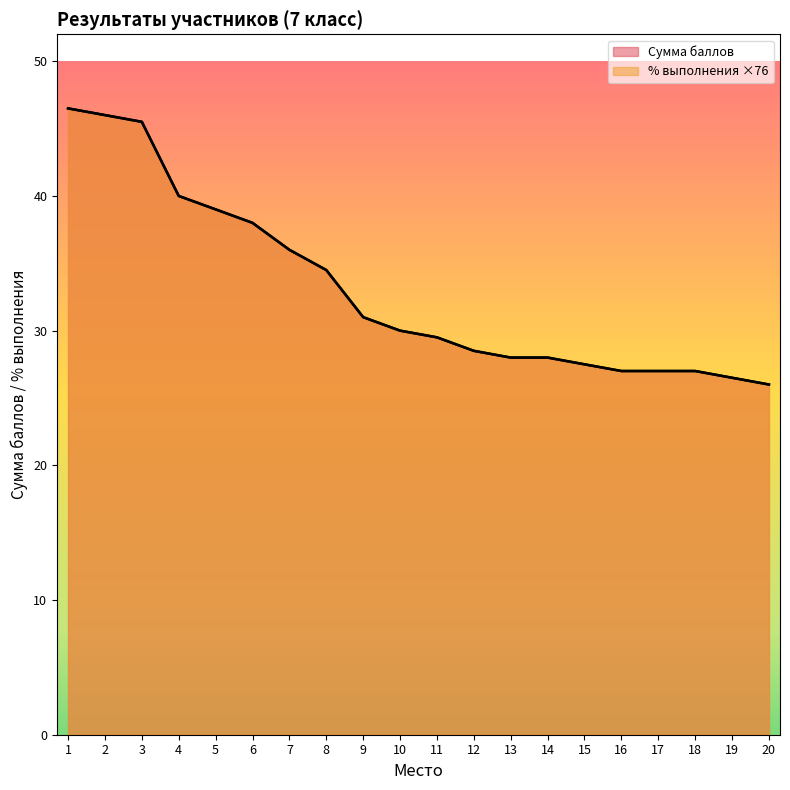

What is the difference between the % вып. values at 14 and 12?

0.5